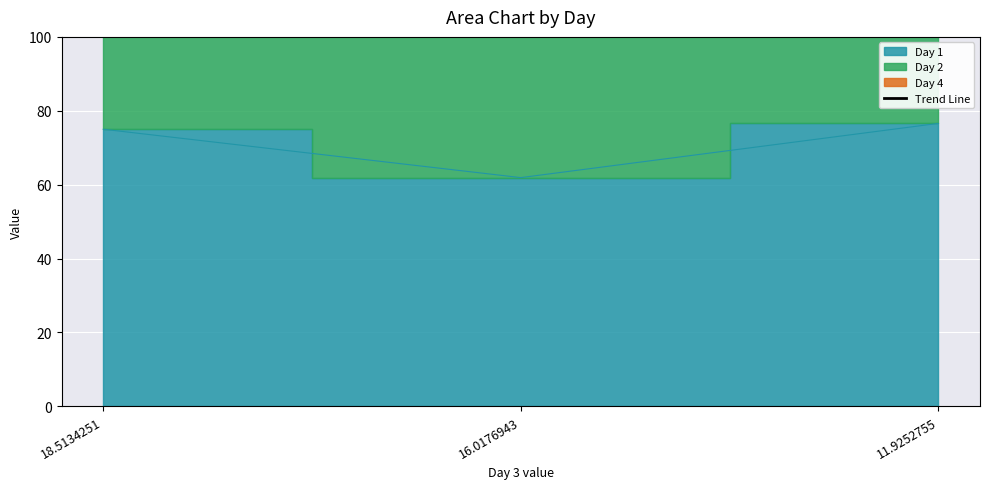

True or false: the data shows 23.3 at 16.0176943.

False